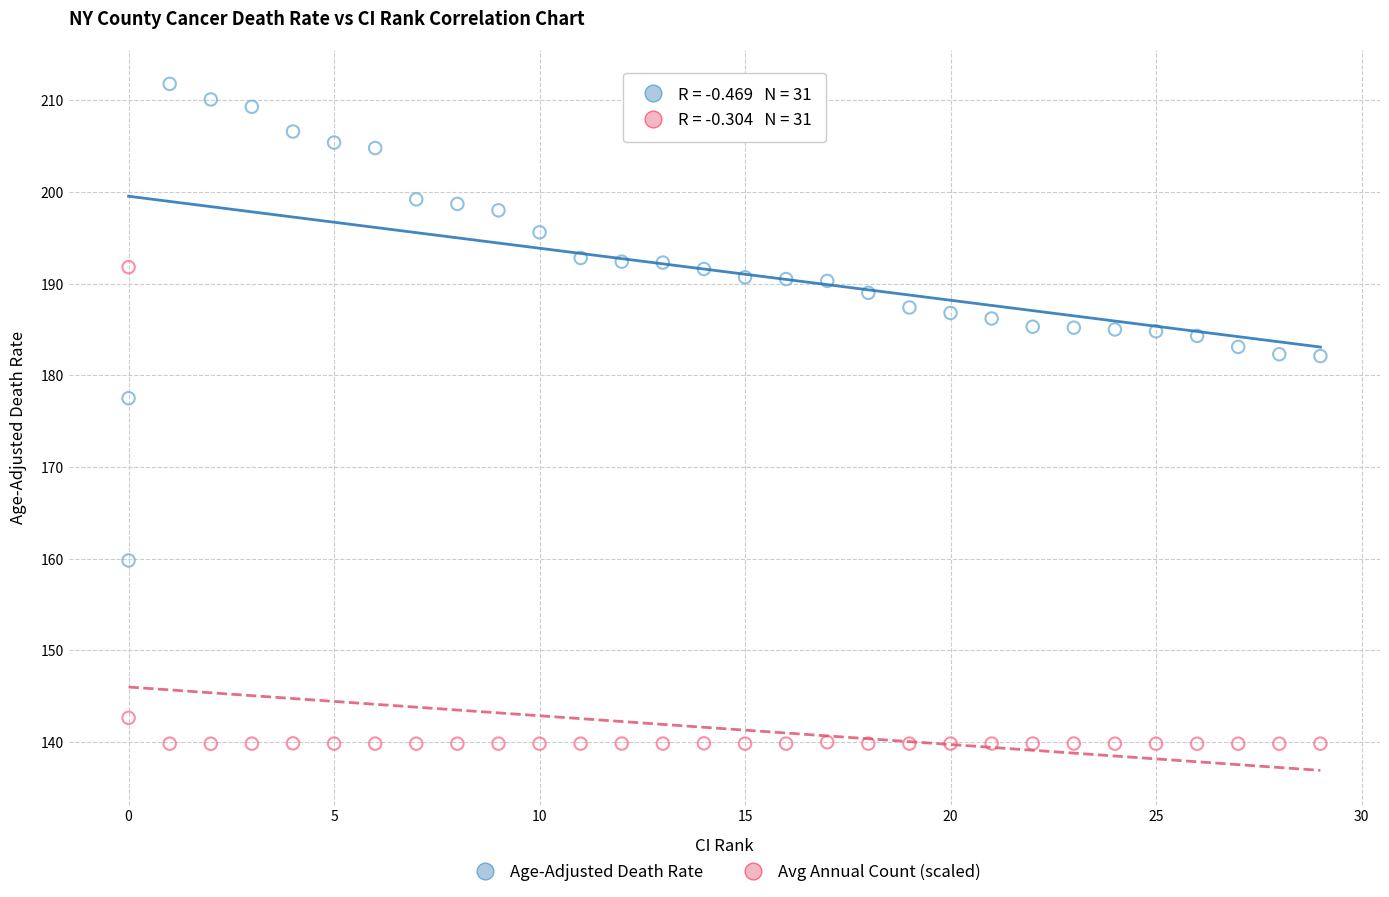

In the Avg Annual Count (scaled) series, what Y value is closest to 165?

142.6